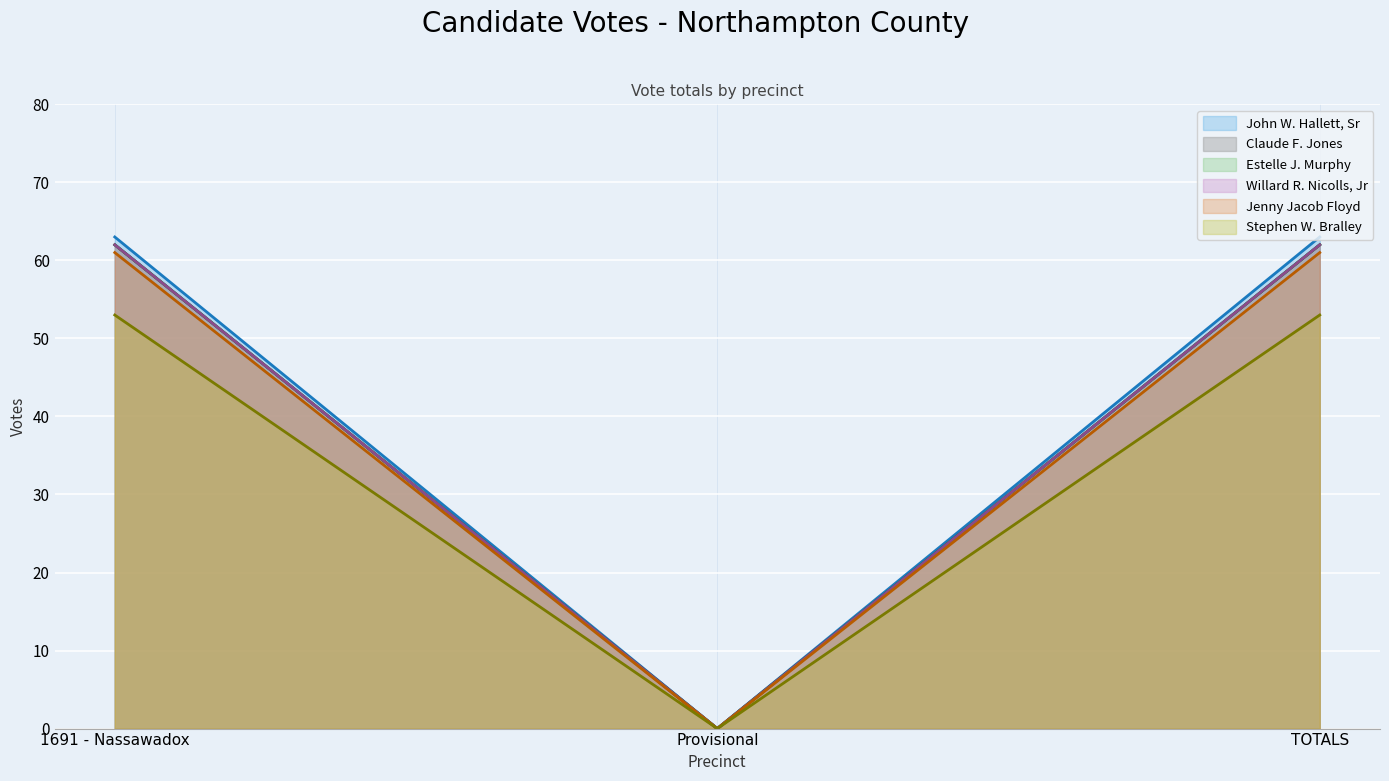

At how many categories does at least one series exceed 32?

2